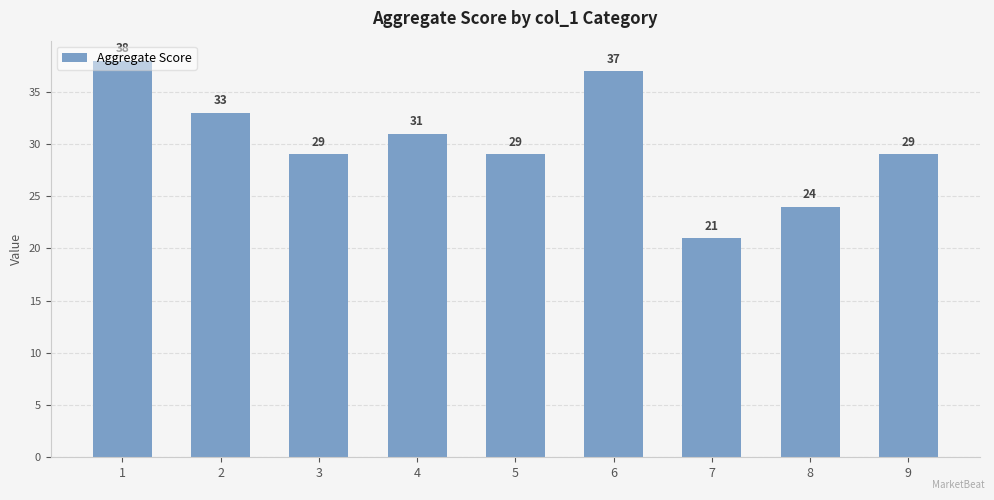

Reading left to right, extract all data points from this chart.

38	33	29	31	29	37	21	24	29